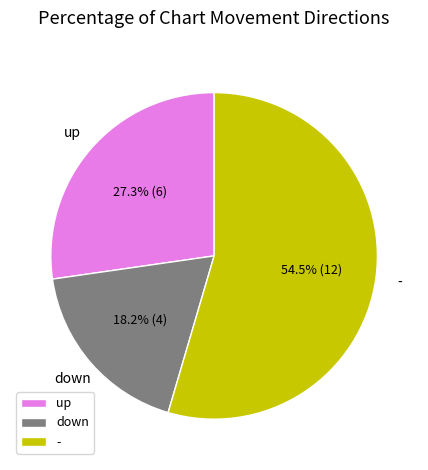

To the nearest percent, what is the difference between the largest and smallest slice percentages?

36%